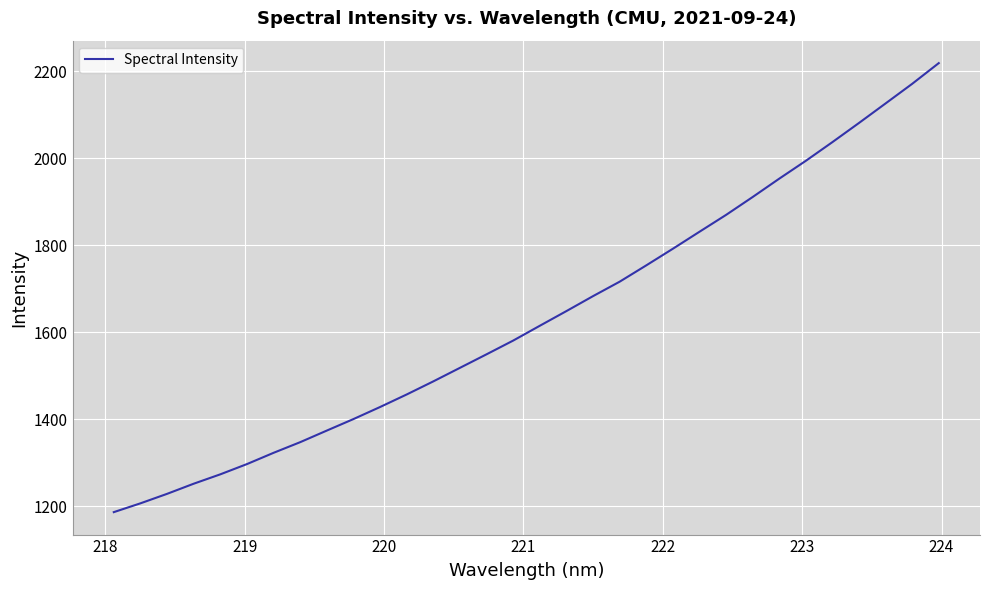

What is the smallest value displayed?

1185.9